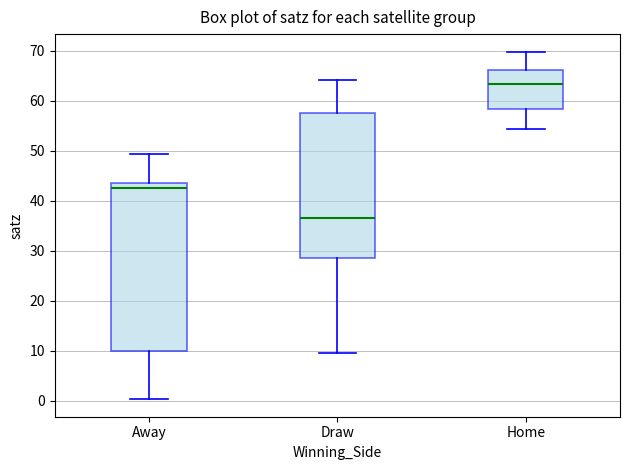

Where does the median line of the box for Home sit on the y-axis? The values are not printed on the chart, so give them approximately, as read against the axis.

63